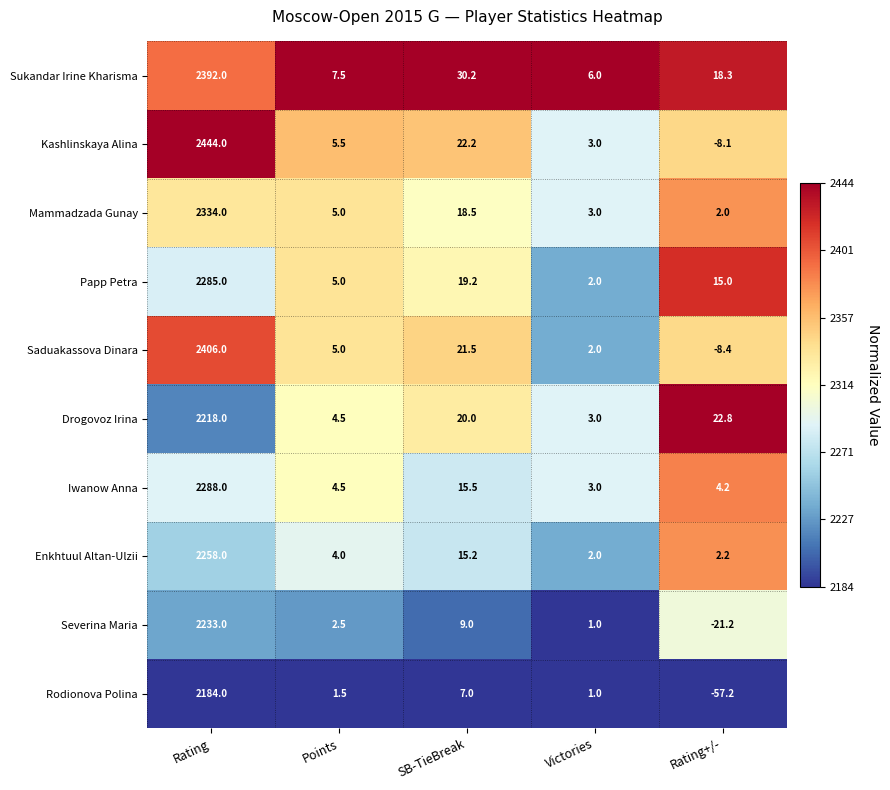

At which label does Rodionova Polina reach its peak?

Rating